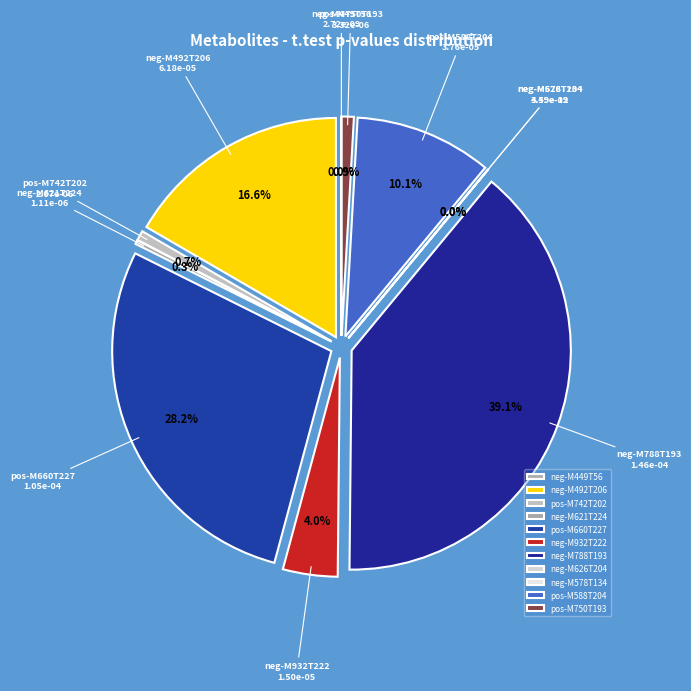

Which category has the biggest portion of the pie?

neg-M788T193